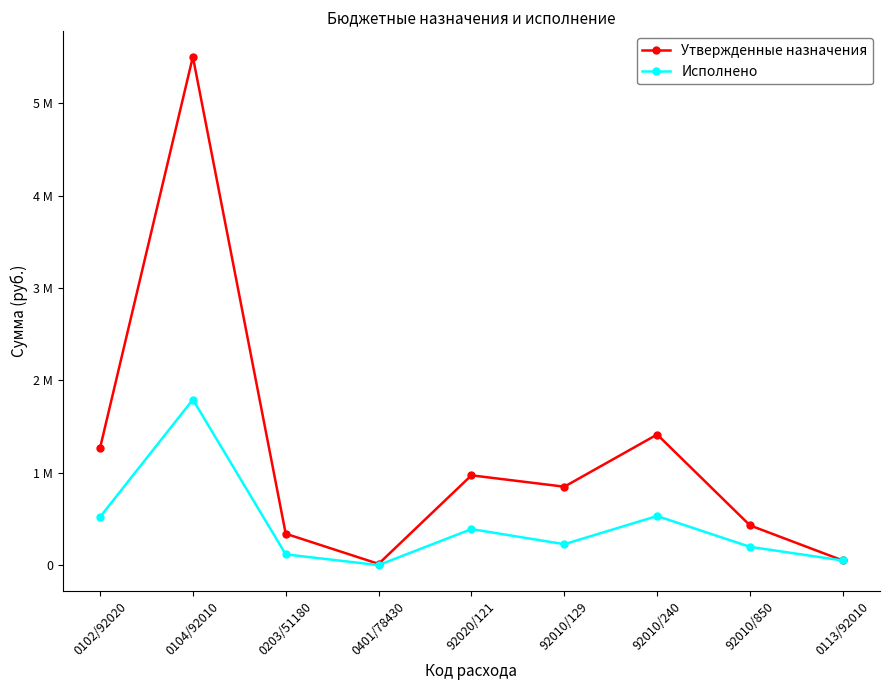

What are all the series names shown in the legend?

Утвержденные назначения, Исполнено